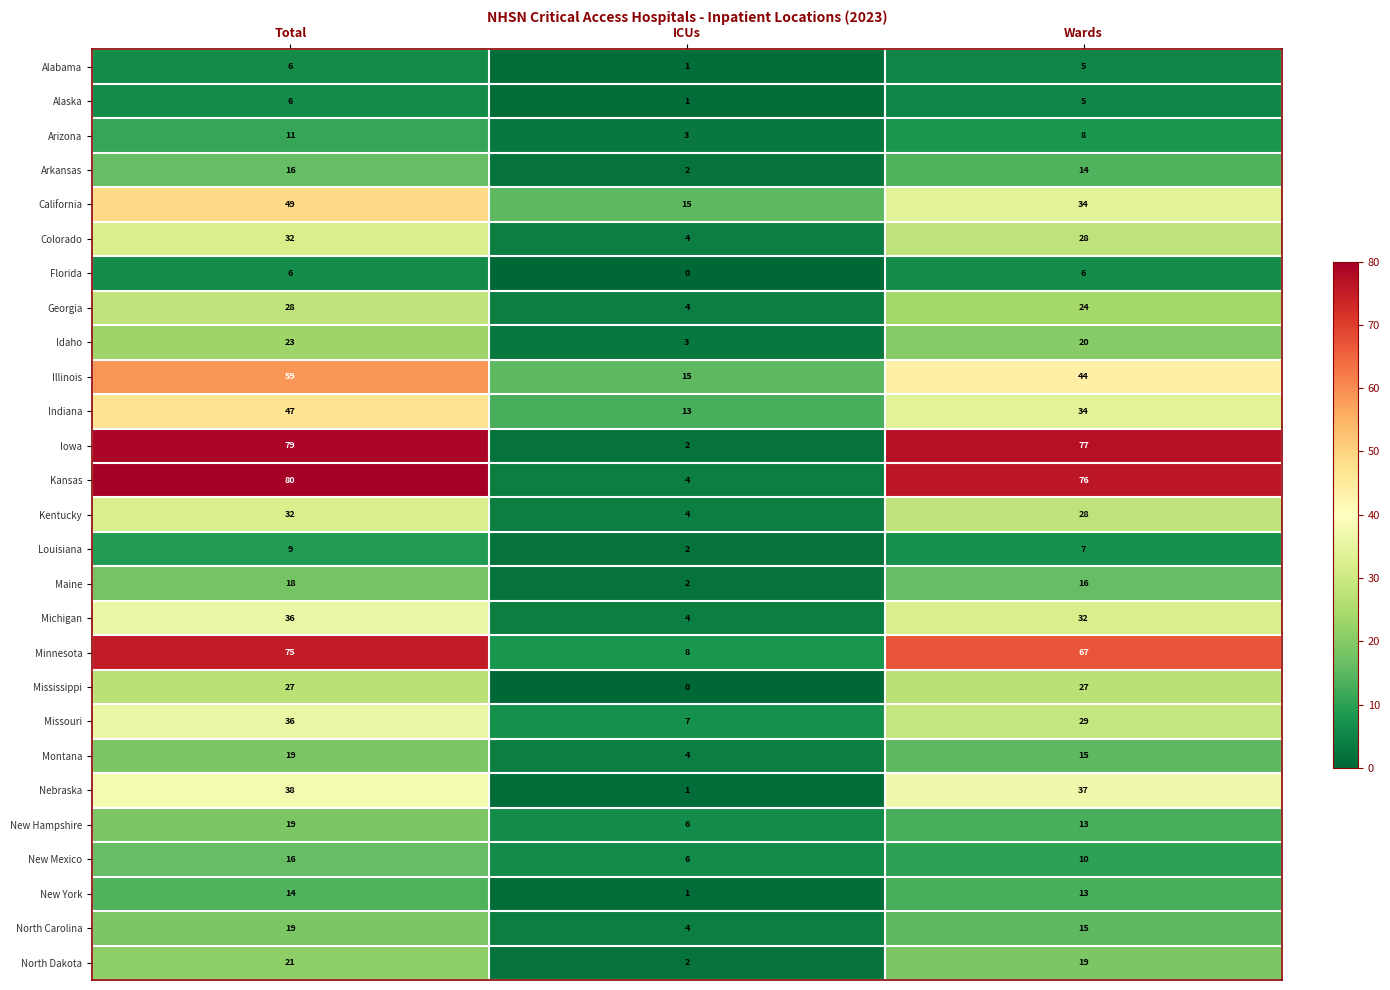

How many data points in Louisiana are less than 7?

1